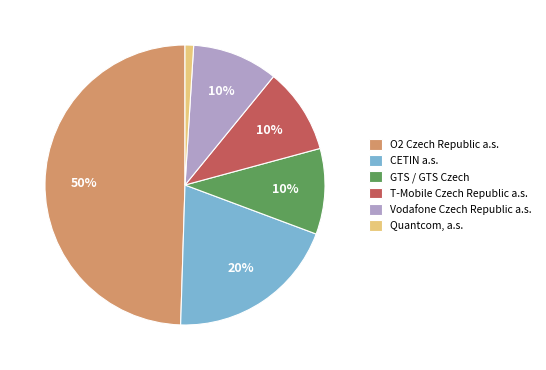

To the nearest percent, what is the difference between the largest and smallest slice percentages?

49%